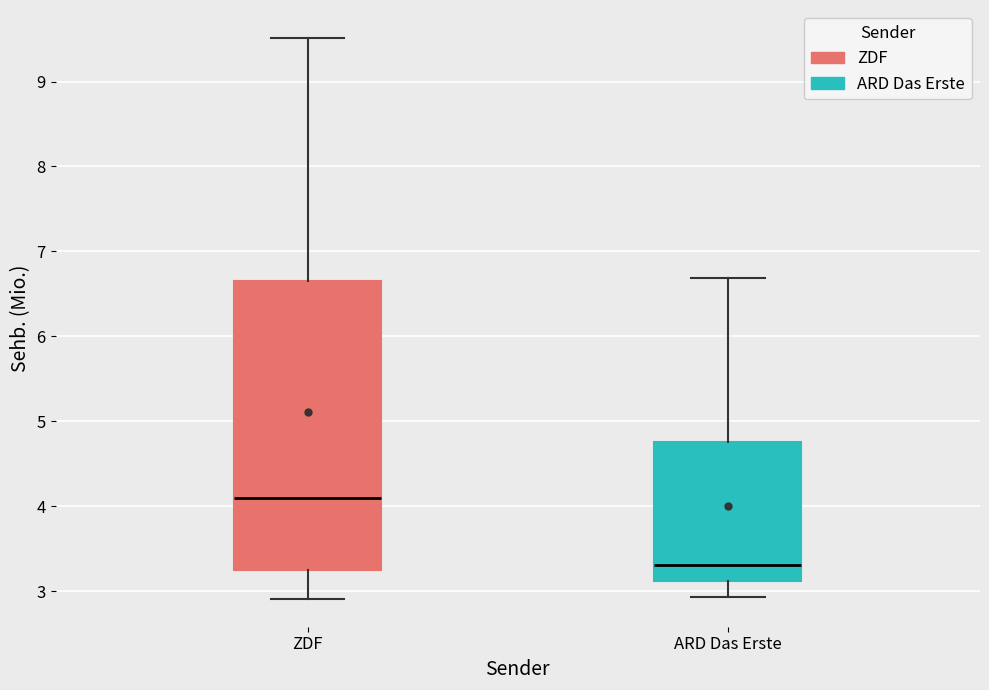

Which box is the tallest, from its lower edge to its upper edge?

ZDF